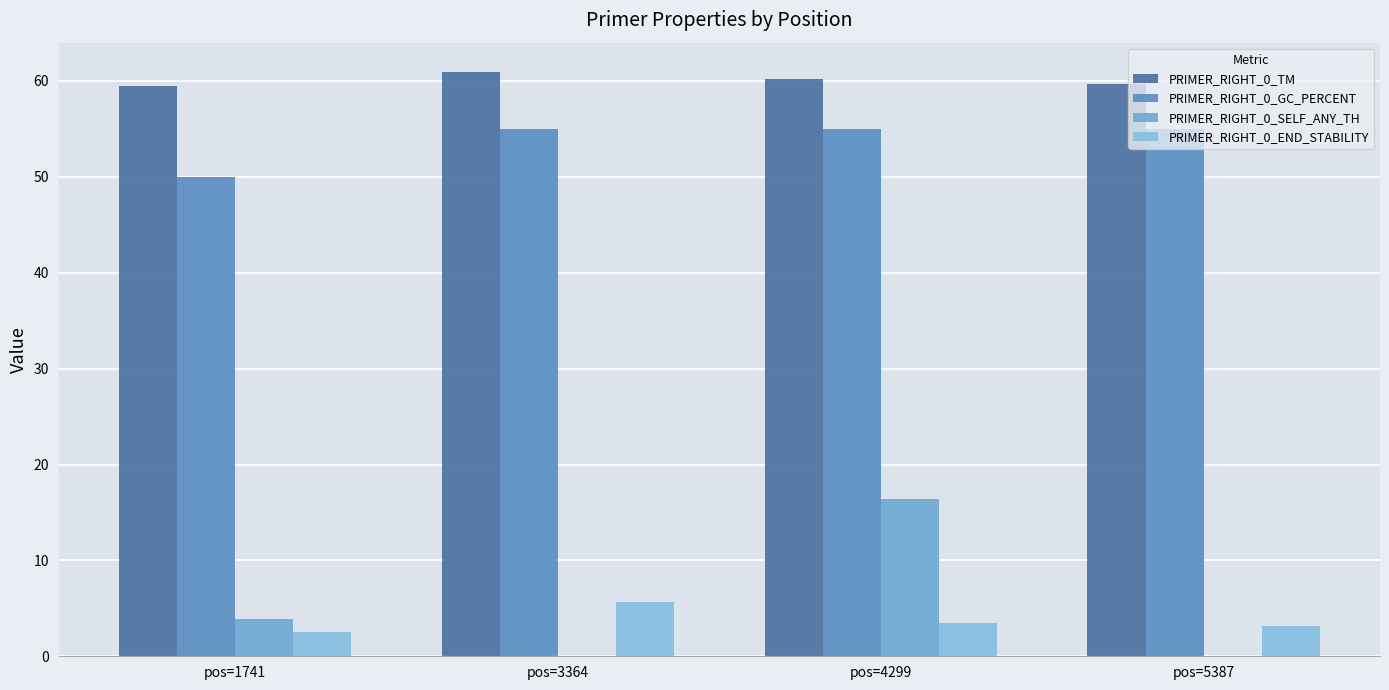

Count the number of categories in the chart.

4